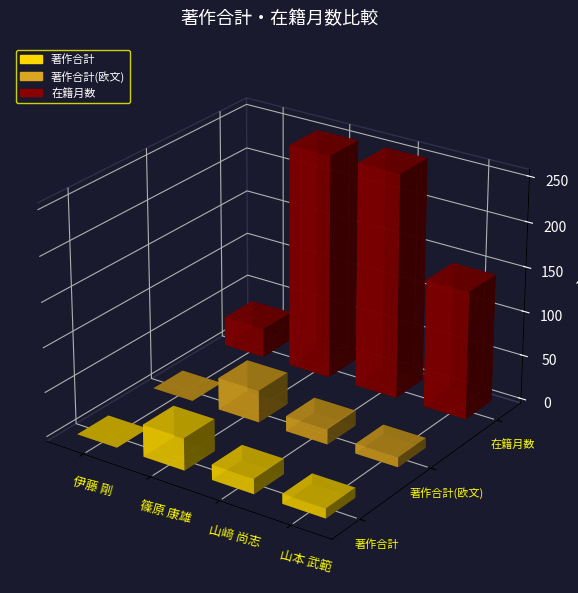

Reading right to left, list all the values displayed in this chart.

著作合計: 山本 武範=11	山﨑 尚志=17	篠原 康雄=36	伊藤 剛=0
著作合計(欧文): 山本 武範=11	山﨑 尚志=17	篠原 康雄=36	伊藤 剛=0
在籍月数: 山本 武範=144	山﨑 尚志=252	篠原 康雄=252	伊藤 剛=33